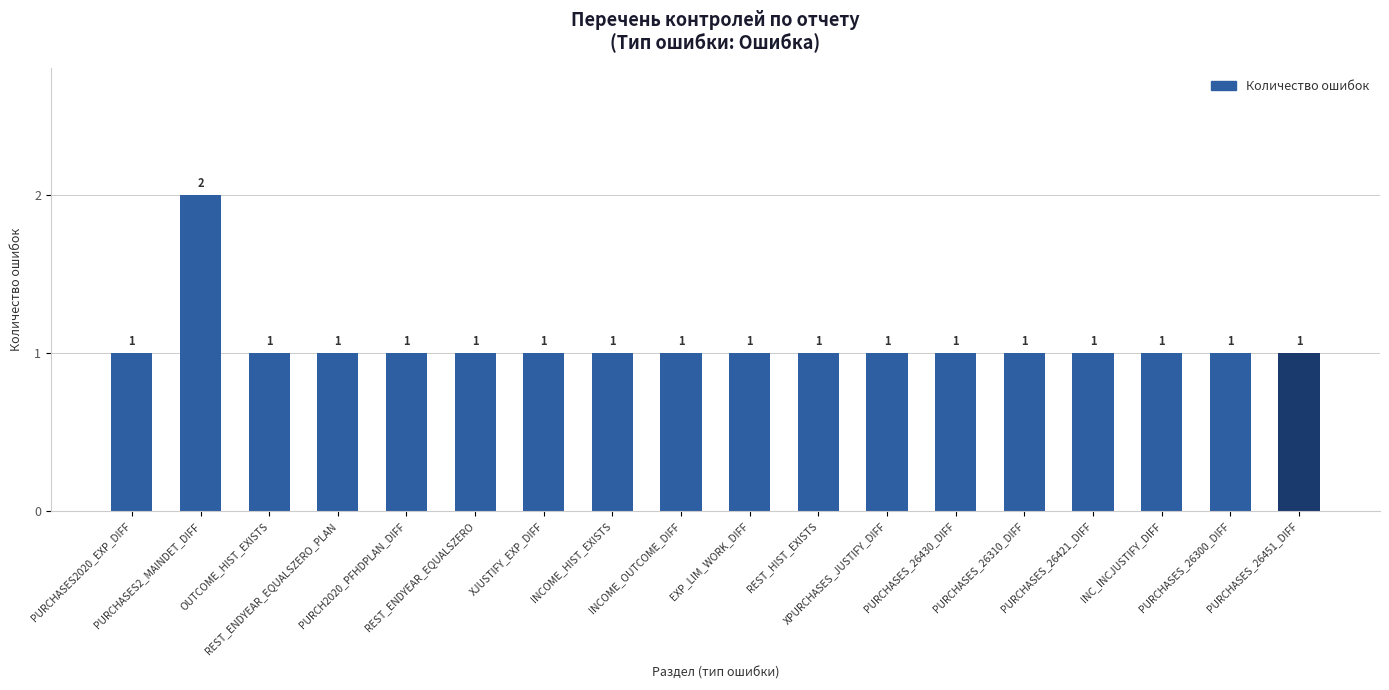

Reading left to right, what are all the values shown in this chart?

1	2	1	1	1	1	1	1	1	1	1	1	1	1	1	1	1	1